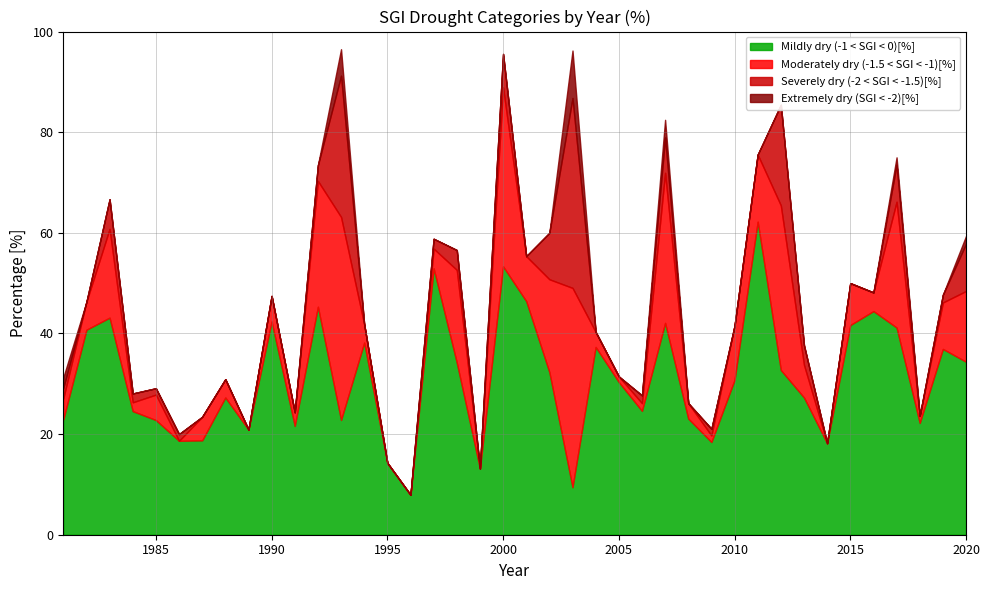

Reading right to left, extract all data points from this chart.

Mildly dry (-1 < SGI < 0)[%]: 34.4	36.9	22.2	41.2	44.4	41.7	18.2	27.3	32.7	62.2	30.8	18.4	23.1	42.1	24.6	30.3	37.3	9.4	32.3	46.4	53.3	13.2	34.2	52.9	7.9	14.3	38.2	22.8	45.3	21.6	42.4	20.9	27.3	18.8	18.7	22.8	24.6	43.1	40.7	22.9
Moderately dry (-1.5 < SGI < -1)[%]: 14.1	9.2	1.4	25.0	3.7	8.3	0.0	6.5	32.7	13.3	10.8	1.3	3.1	29.8	1.5	1.1	3.0	39.6	18.5	8.9	35.6	0.0	18.4	3.9	0.0	0.0	3.6	40.4	25.0	2.7	5.1	0.0	3.6	4.7	0.0	5.1	1.8	17.6	5.6	4.2
Severely dry (-2 < SGI < -1.5)[%]: 9.4	1.5	0.0	7.4	0.0	0.0	0.0	3.9	20.0	0.0	0.0	1.3	0.0	7.0	1.5	0.0	0.0	37.7	9.2	0.0	6.7	0.0	3.9	2.0	0.0	0.0	0.0	28.1	3.1	0.0	0.0	0.0	0.0	0.0	1.3	1.3	1.8	5.9	0.0	2.1
Extremely dry (SGI < -2)[%]: 1.6	0.0	0.0	1.5	0.0	0.0	0.0	0.0	0.0	0.0	0.0	0.0	0.0	3.5	0.0	0.0	0.0	9.4	0.0	0.0	0.0	0.0	0.0	0.0	0.0	0.0	0.0	5.3	0.0	0.0	0.0	0.0	0.0	0.0	0.0	0.0	0.0	0.0	0.0	2.1